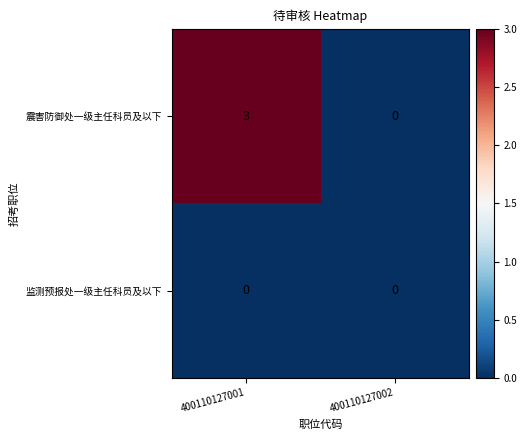

What is the approximate value of 震害防御处一级主任科员及以下 at 400110127001?

3